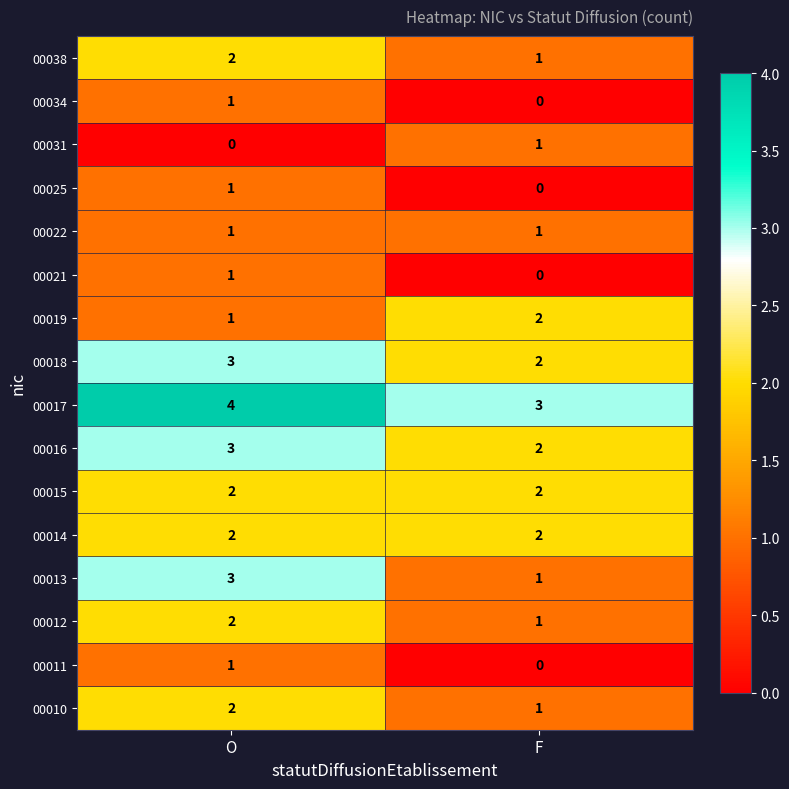

What is the sum of all 00016 values?

5